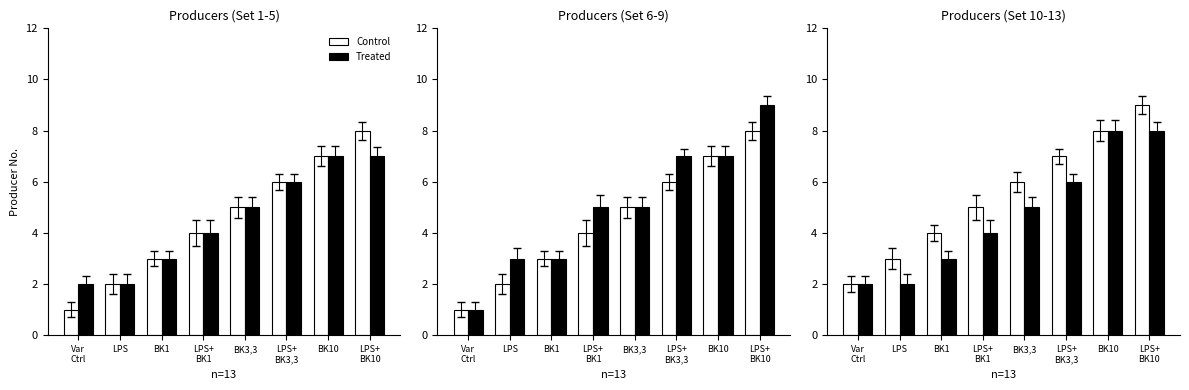

What is the label of the 4th bar from the left?

LPS+
BK1